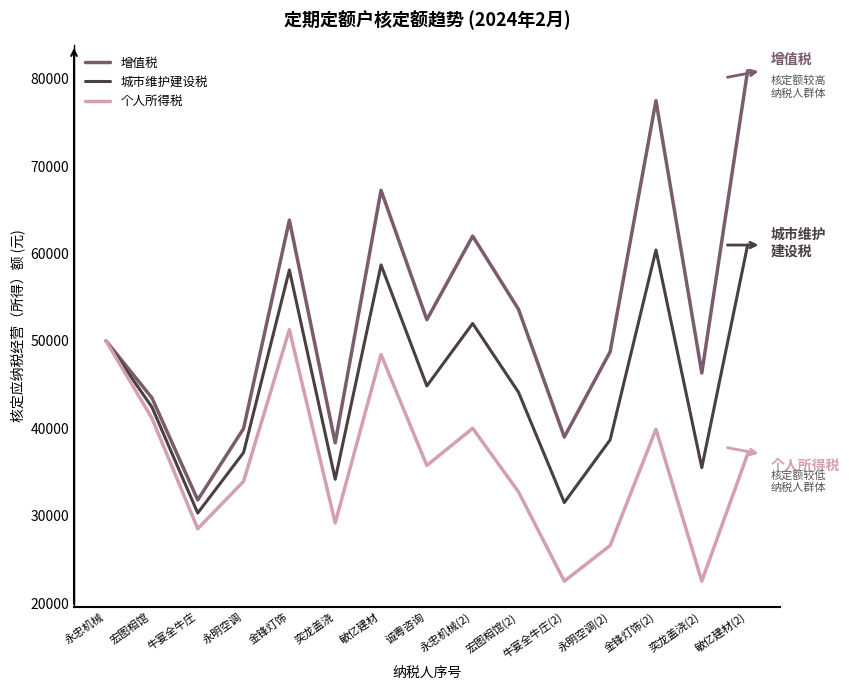

Is the value of 个人所得税 at 永明空调(2) greater than the value of 增值税 at 金锋灯饰(2)?

No